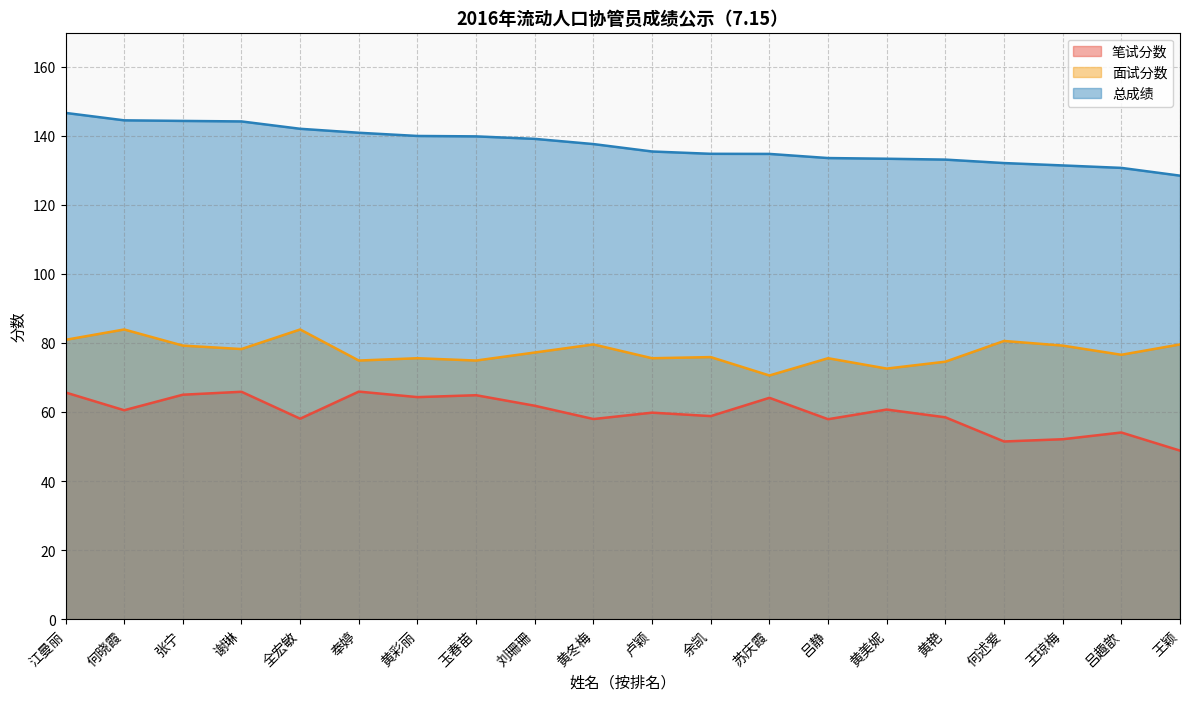

True or false: 总成绩 has a value of 144.4 at 张宁.

True